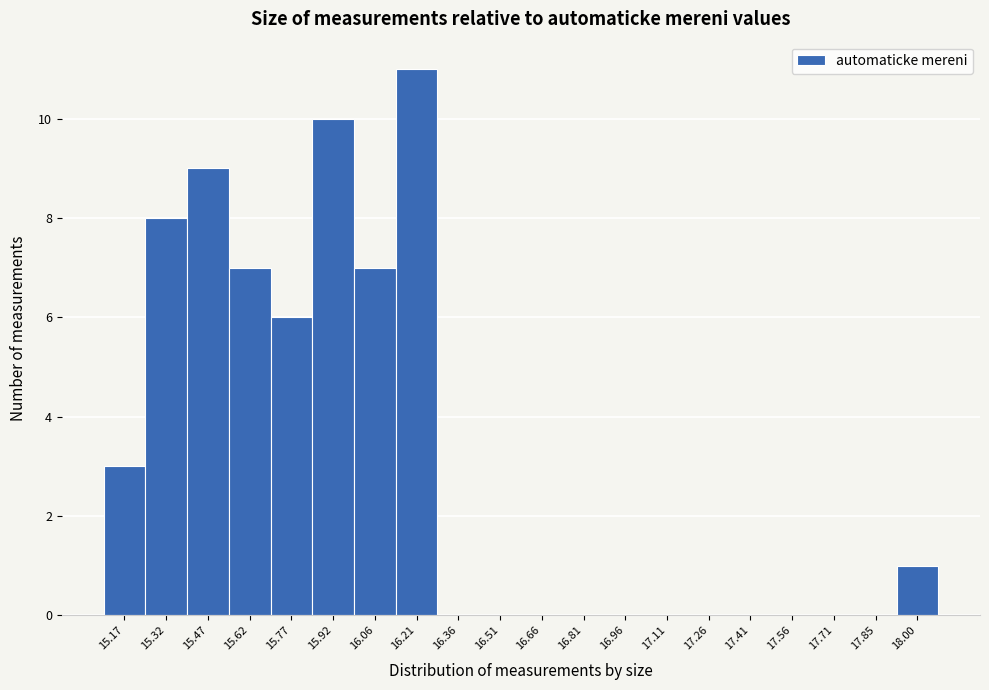

Reading left to right, extract all data points from this chart.

15.17=3	15.32=8	15.47=9	15.62=7	15.77=6	15.92=10	16.06=7	16.21=11	16.36=0	16.51=0	16.66=0	16.81=0	16.96=0	17.11=0	17.26=0	17.41=0	17.56=0	17.71=0	17.85=0	18.00=1